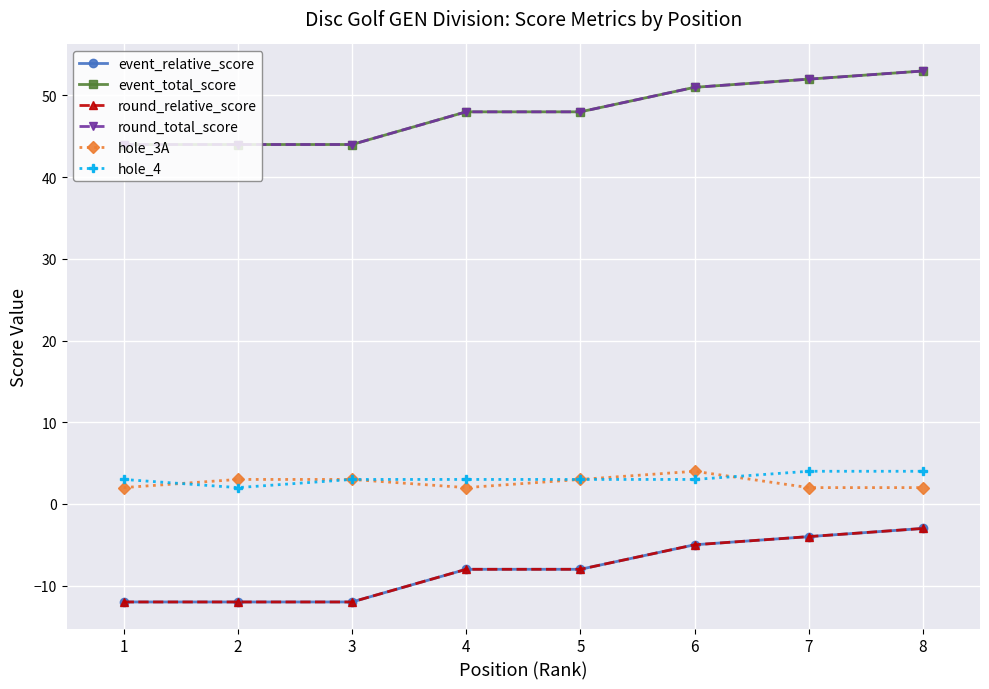

Is this an area chart (filled region under the line)?

No